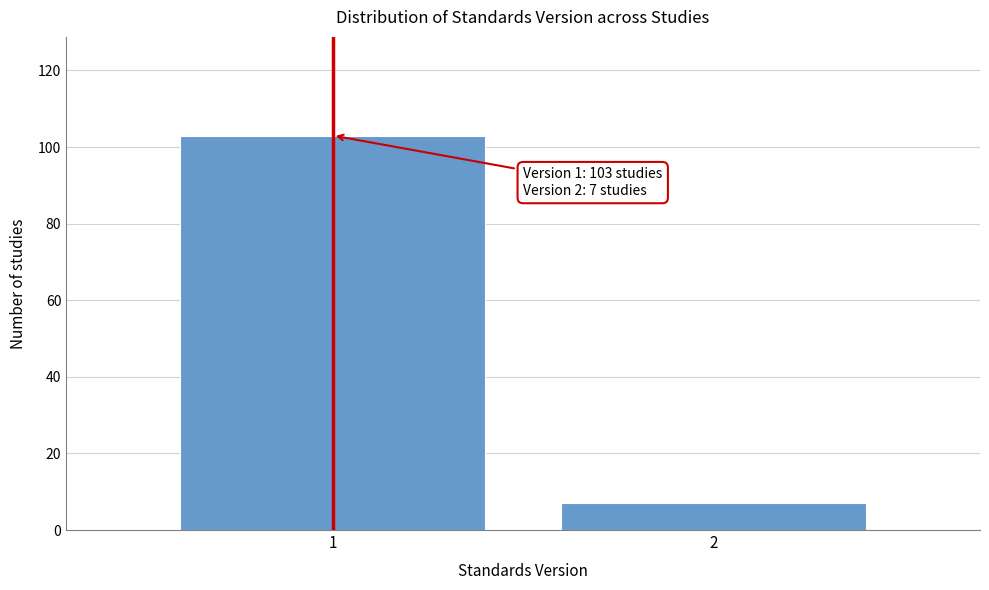

Reading left to right, transcribe all the data shown in this chart.

1=103	2=7